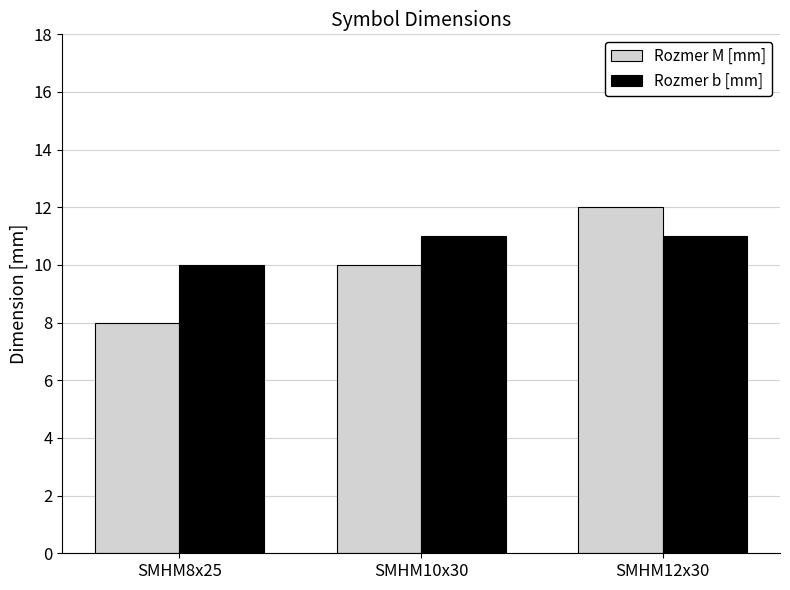

Reading left to right, extract all data points from this chart.

Rozmer M [mm]: 8	10	12
Rozmer b [mm]: 10	11	11